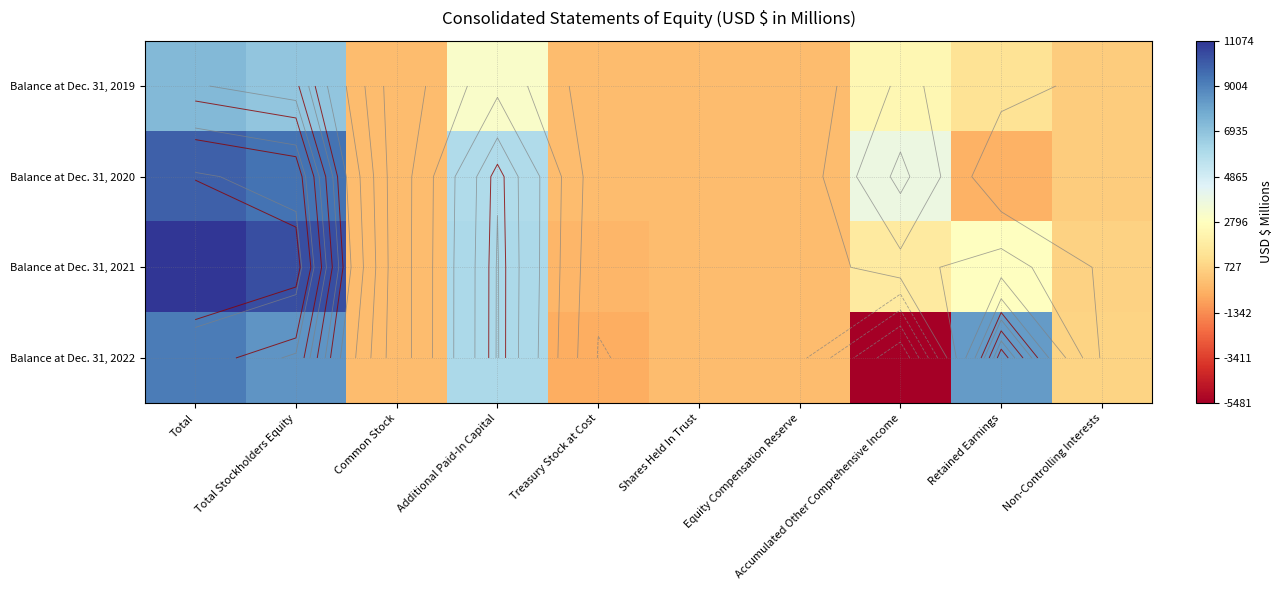

What is the highest value of the Balance at Dec. 31, 2020 series?

9923